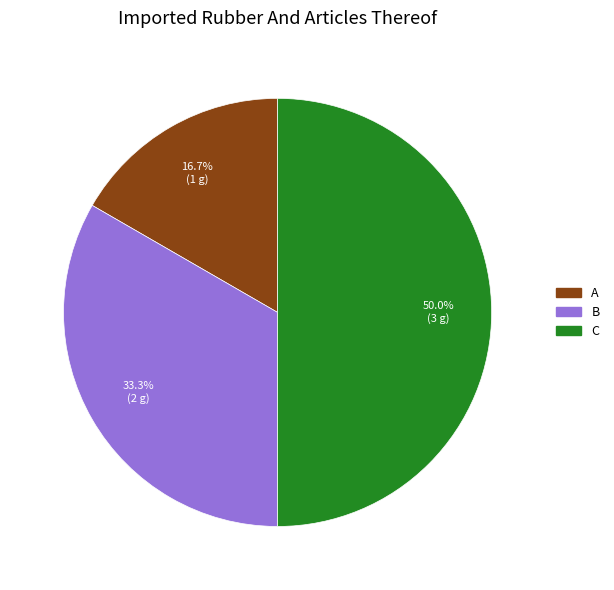

Is B the majority of the pie?

No